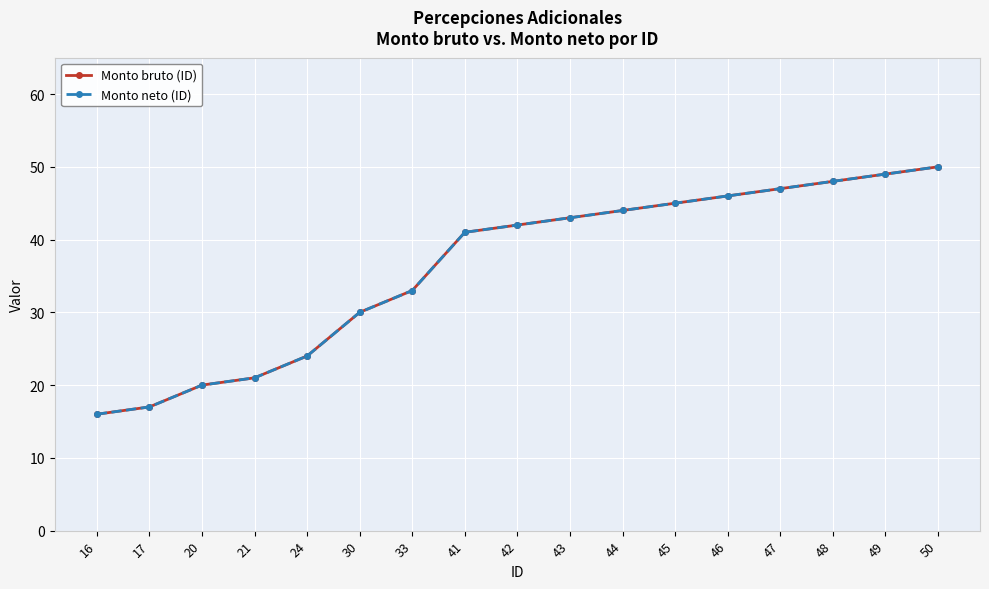

What is the difference between the second highest and second lowest values in the Monto neto (ID) series?

32